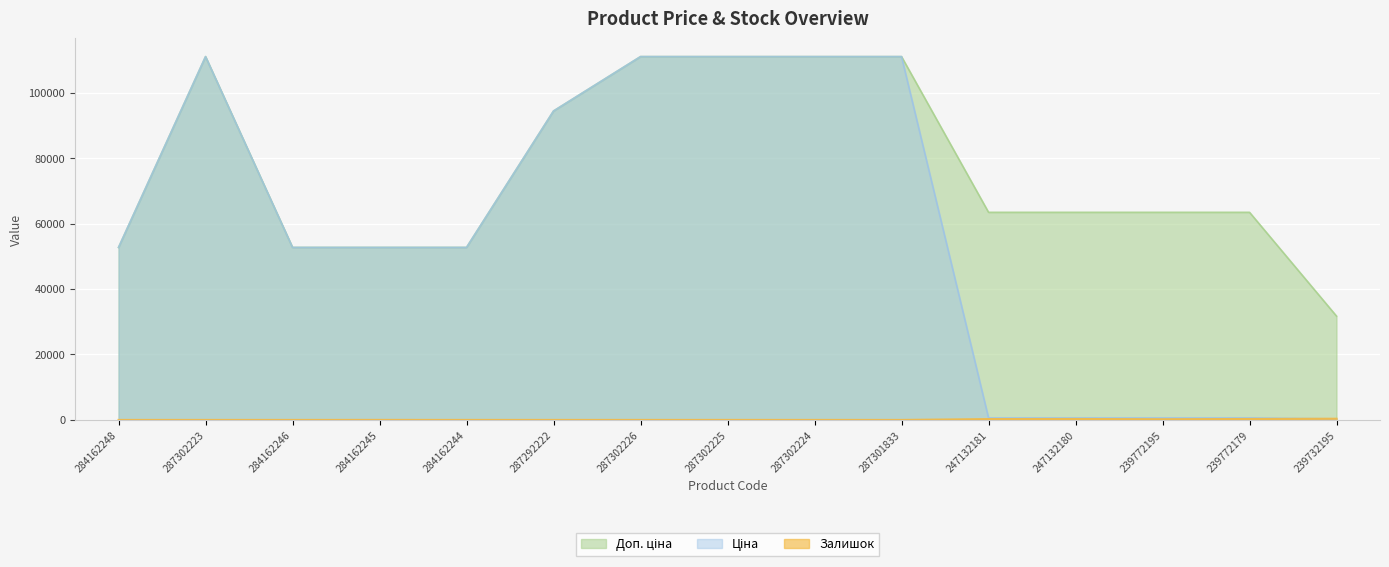

What is the sum of all Ціна values?

863077.9